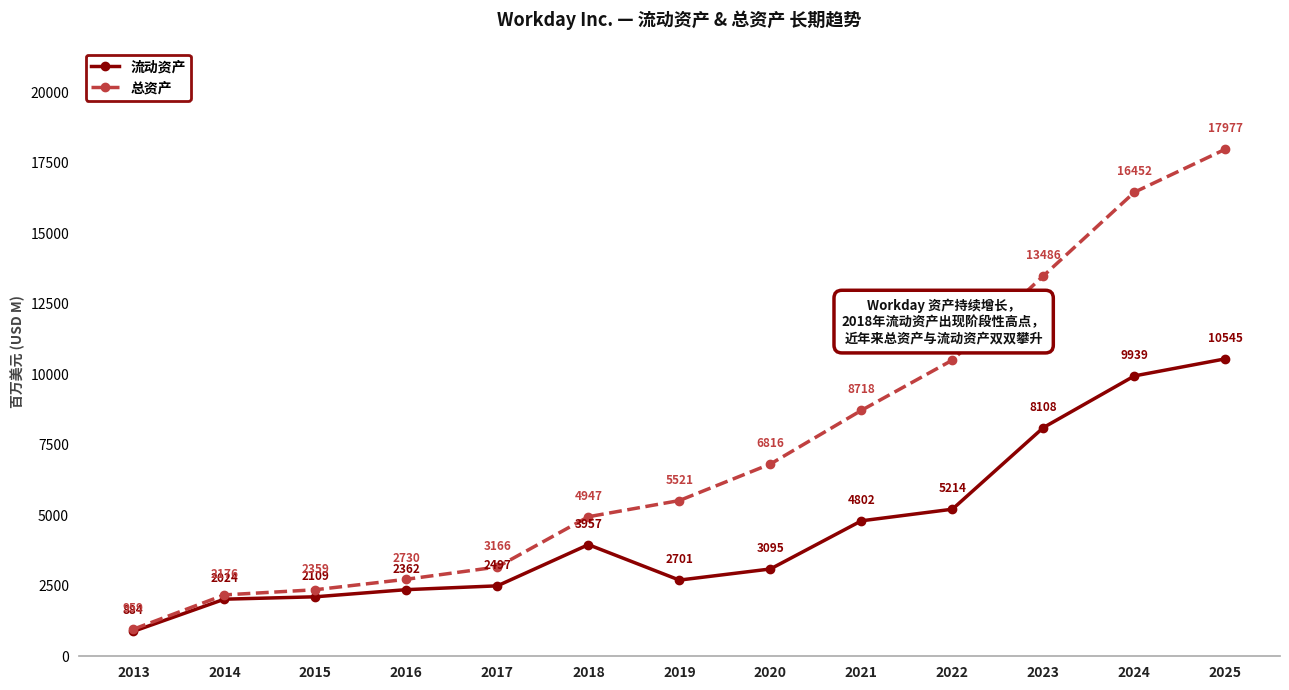

True or false: 总资产 has a value of 500 at 2014.

False